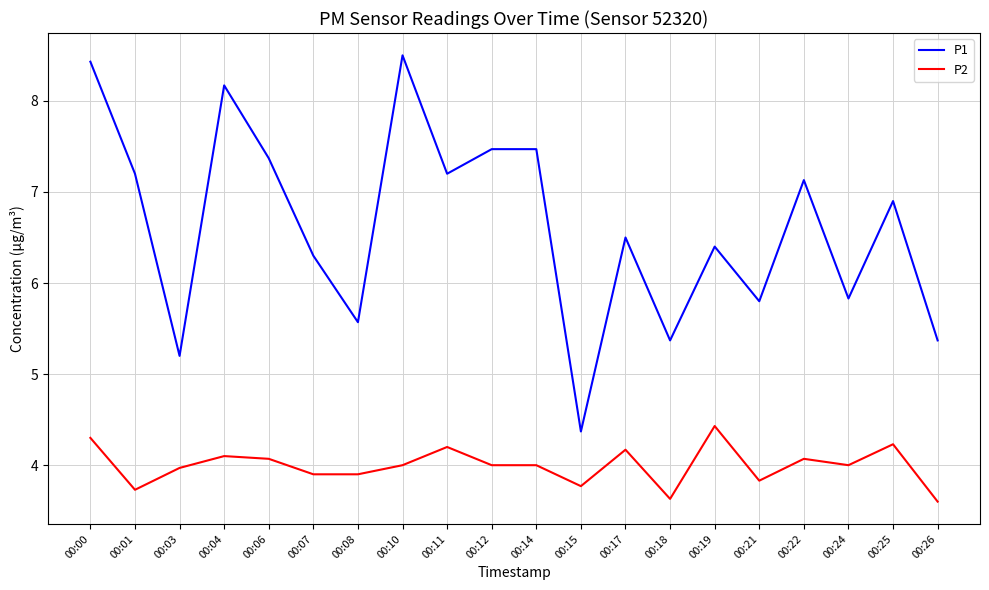

Rank the series by their maximum value, from highest to lowest.

P1, P2